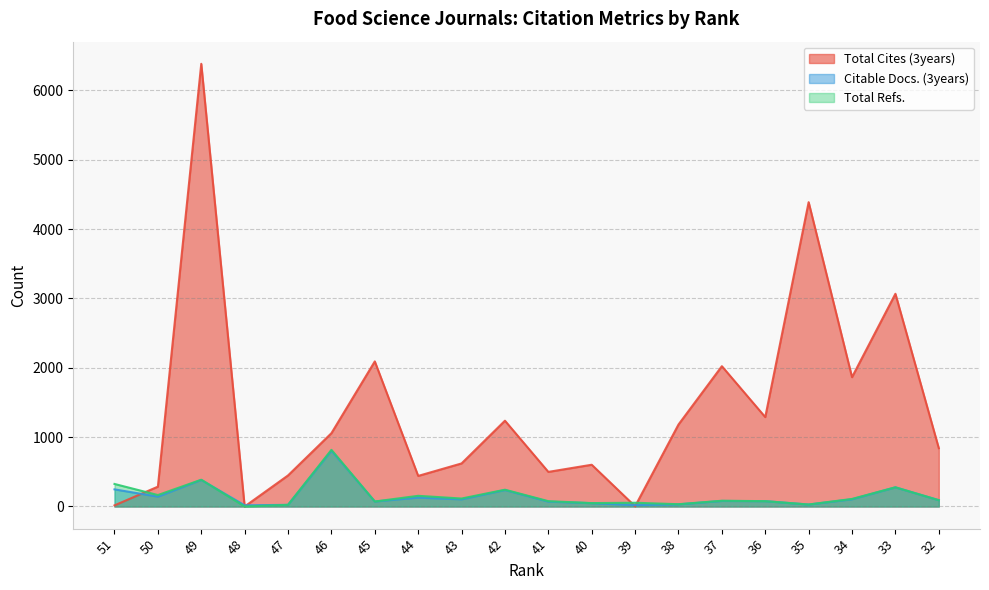

At which category is the sum across all series the highest?

49